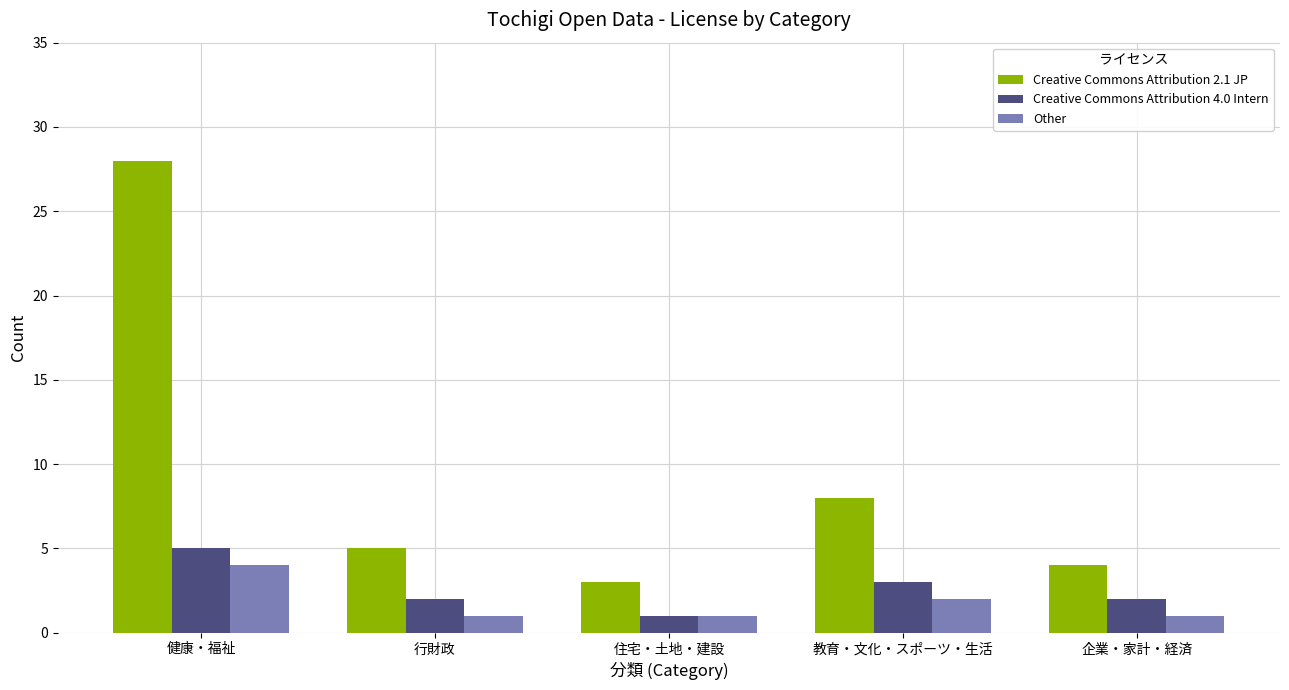

At which label is Other closest to 2?

教育・文化・スポーツ・生活